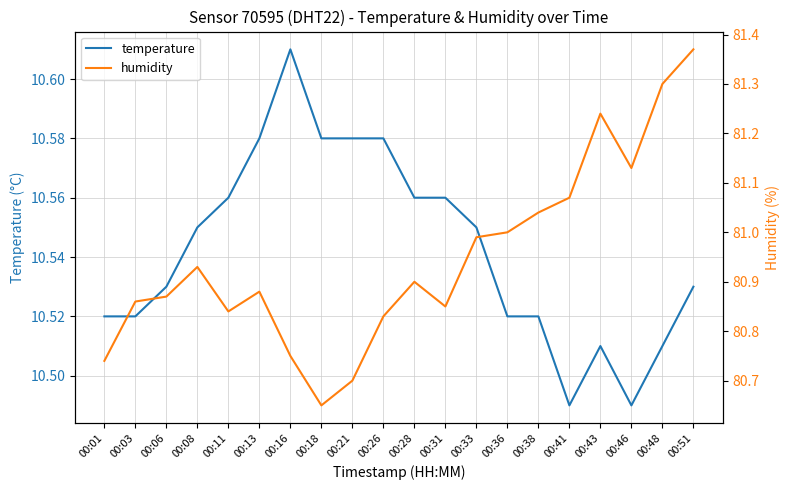

What is the approximate value of temperature at 00:48?

10.5